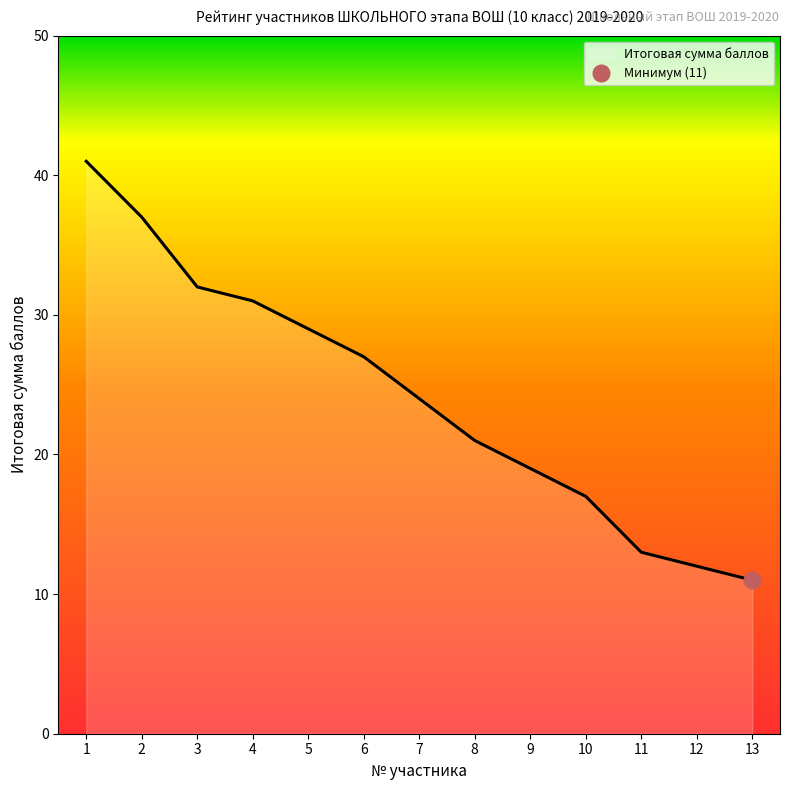

Does the chart have visible grid lines?

No